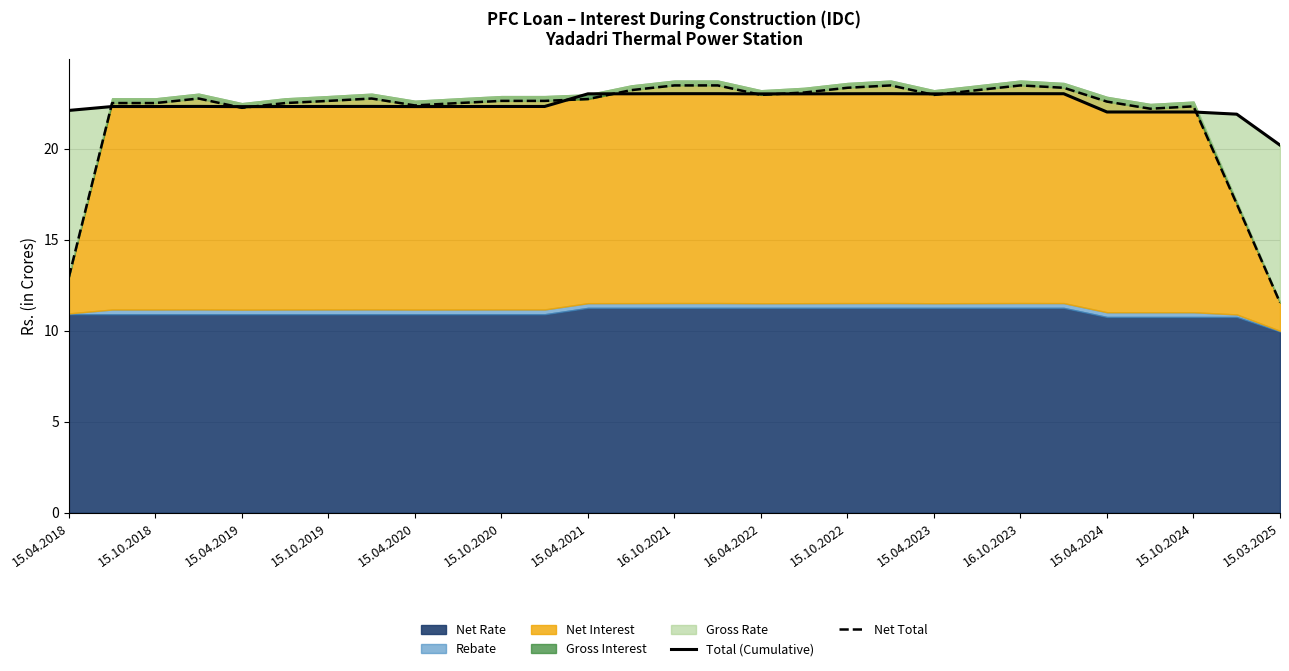

Does the chart have visible grid lines?

Yes